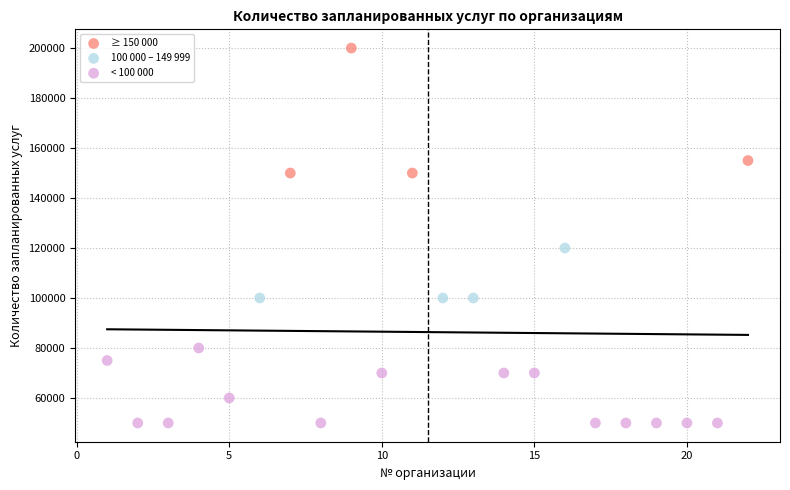

Which series contains the lowest Y value?

< 100 000